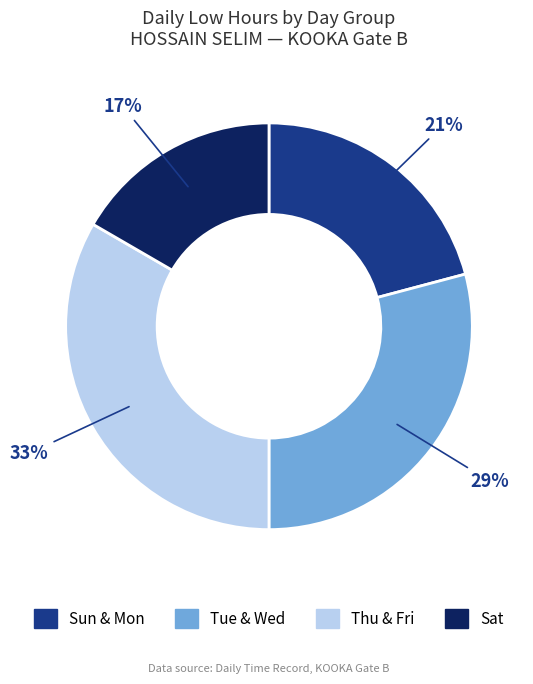

Does any single category account for the majority?

No